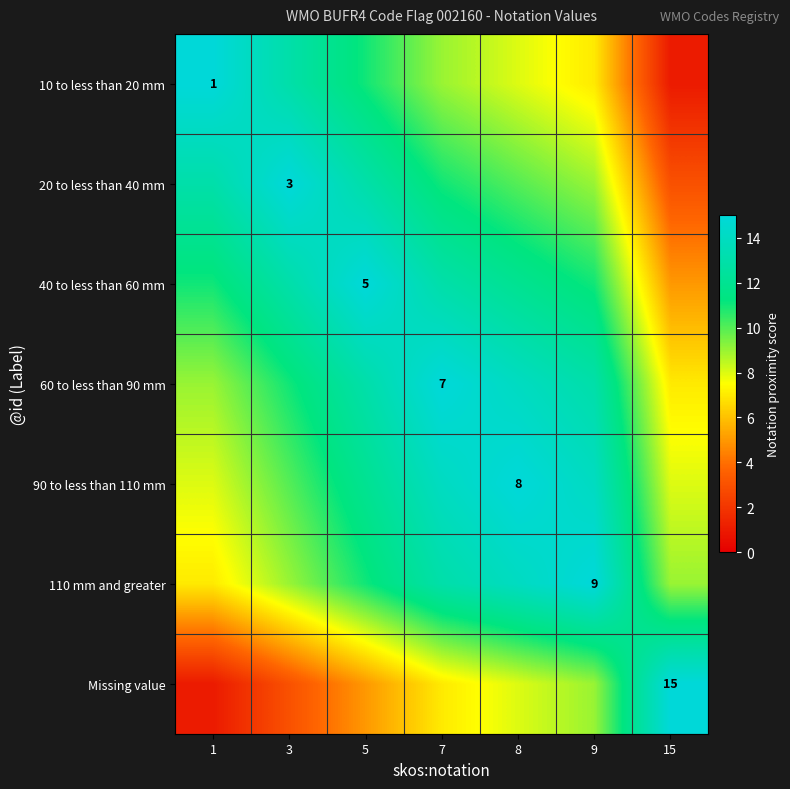

At which label does 110 mm and greater first exceed 11?

7